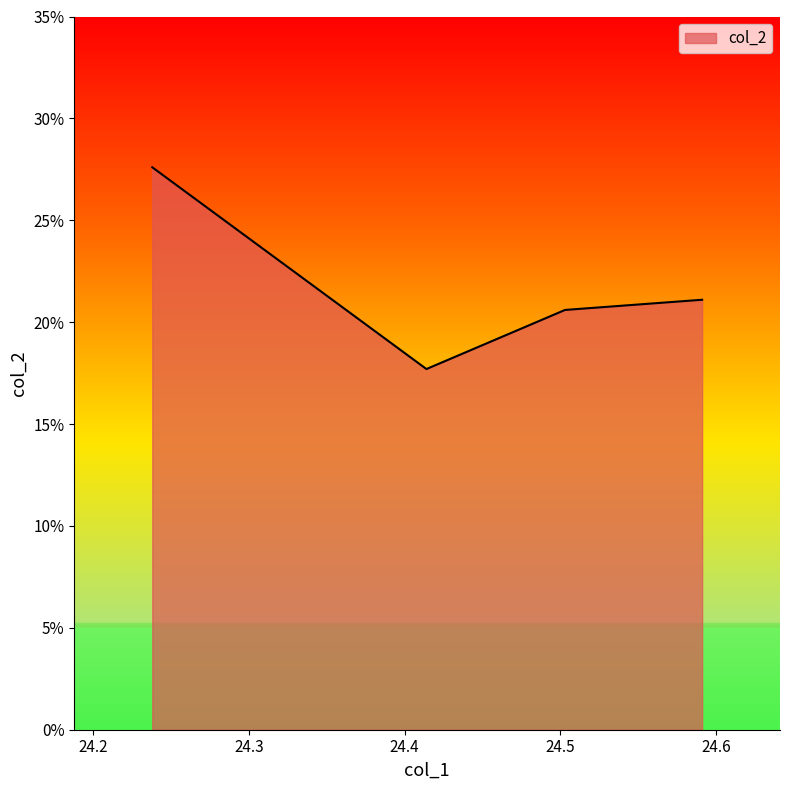

What is the greatest value displayed?

0.3